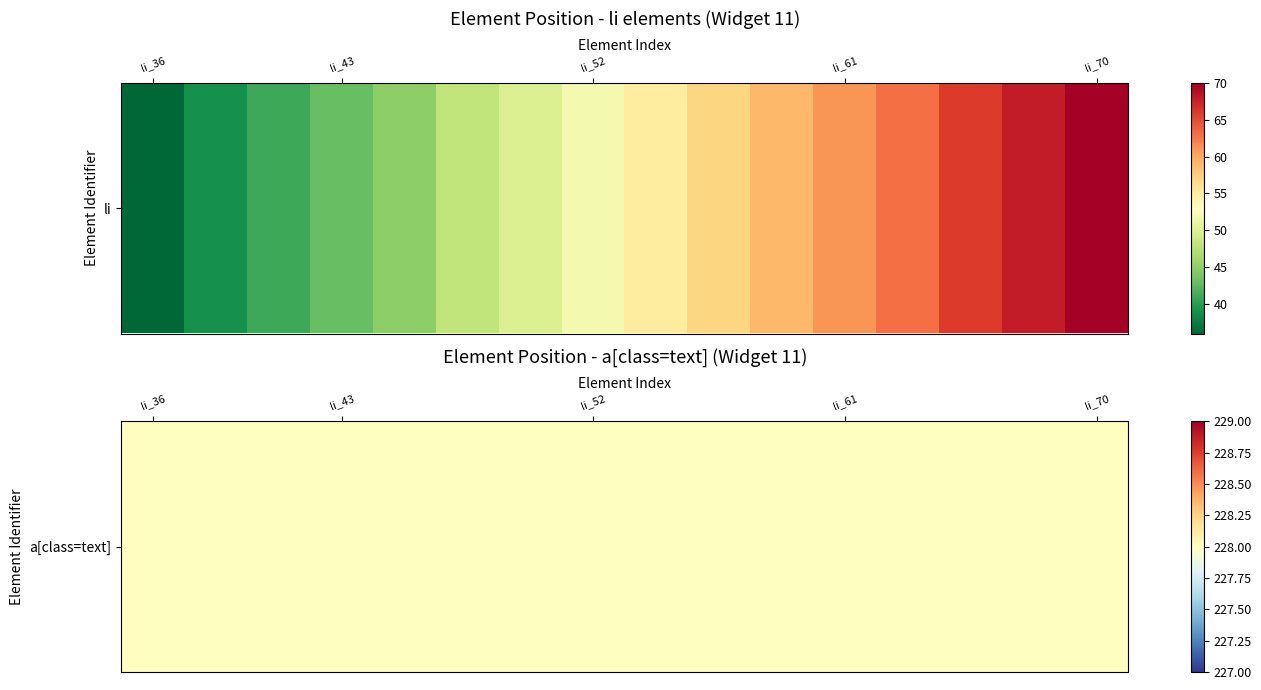

Which has a higher value, li_68 or li_45?

li_68